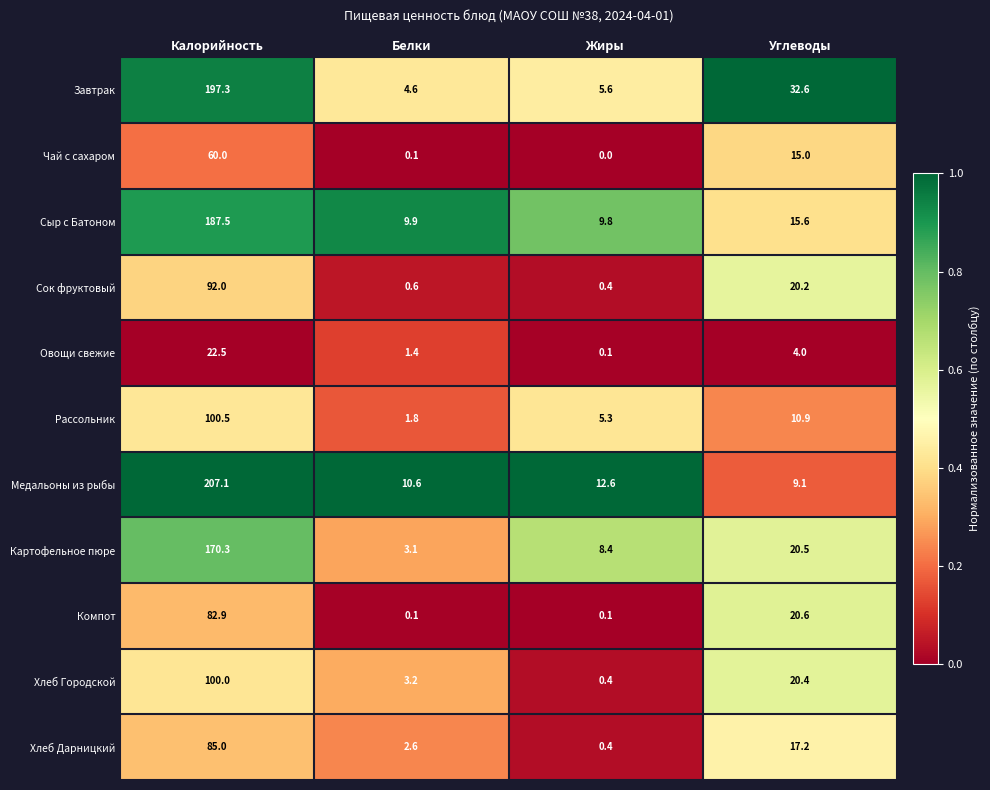

True or false: Компот has a value of 134.4 at Калорийность.

False